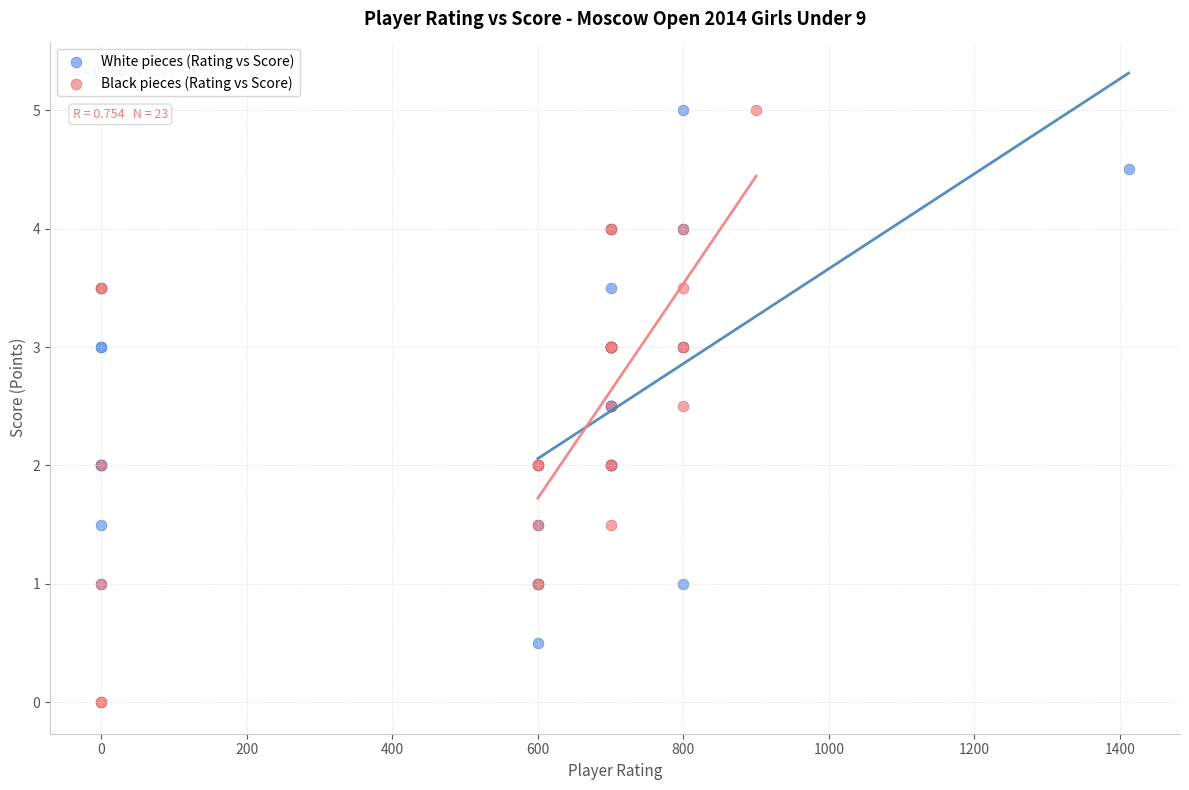

Which series reaches the minimum Y coordinate?

Black pieces (Rating vs Score)